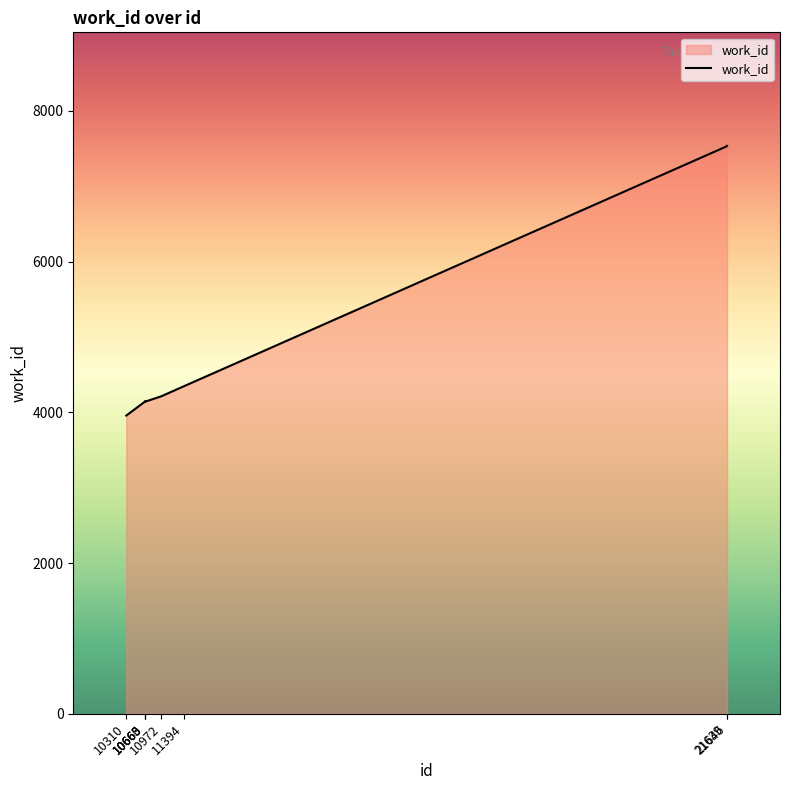

True or false: the data shows 7529 at 21639.

True